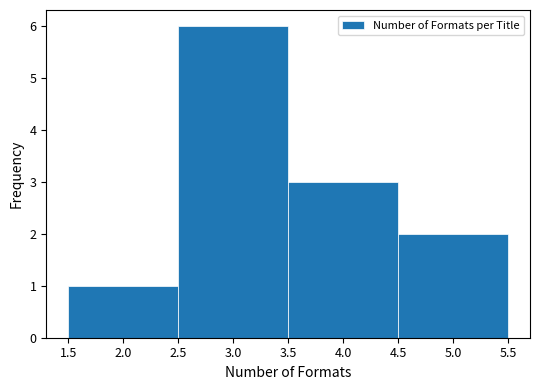

Reading left to right, list every bar in this chart as the range it spans on the x-axis followed by its height. The values are not printed on the chart, so give them approximately, as read against the axis.

1.5 to 2.5: 1
2.5 to 3.5: 6
3.5 to 4.5: 3
4.5 to 5.5: 2